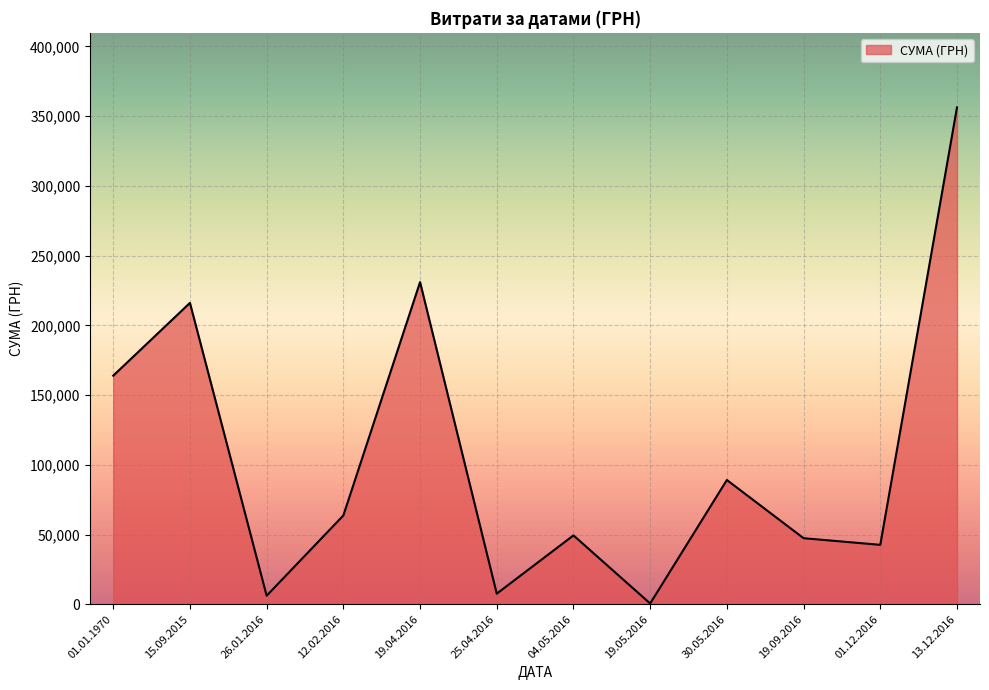

Is it true that the value at 15.09.2015 is 9992.8?

False